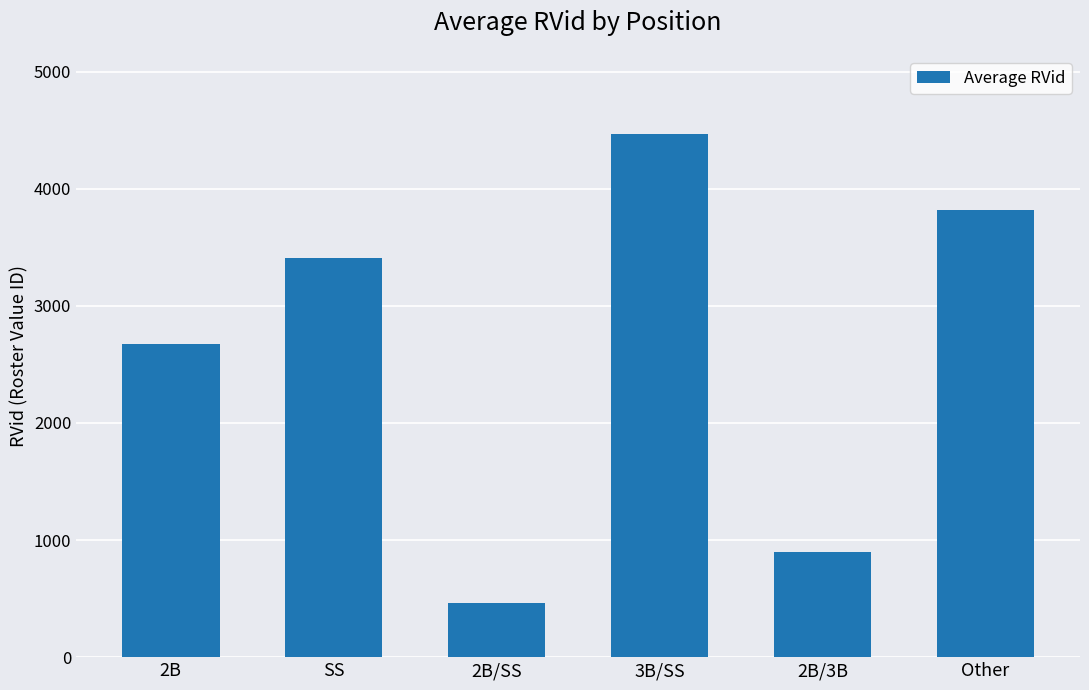

What is the change in value from 2B to SS?

+729.5